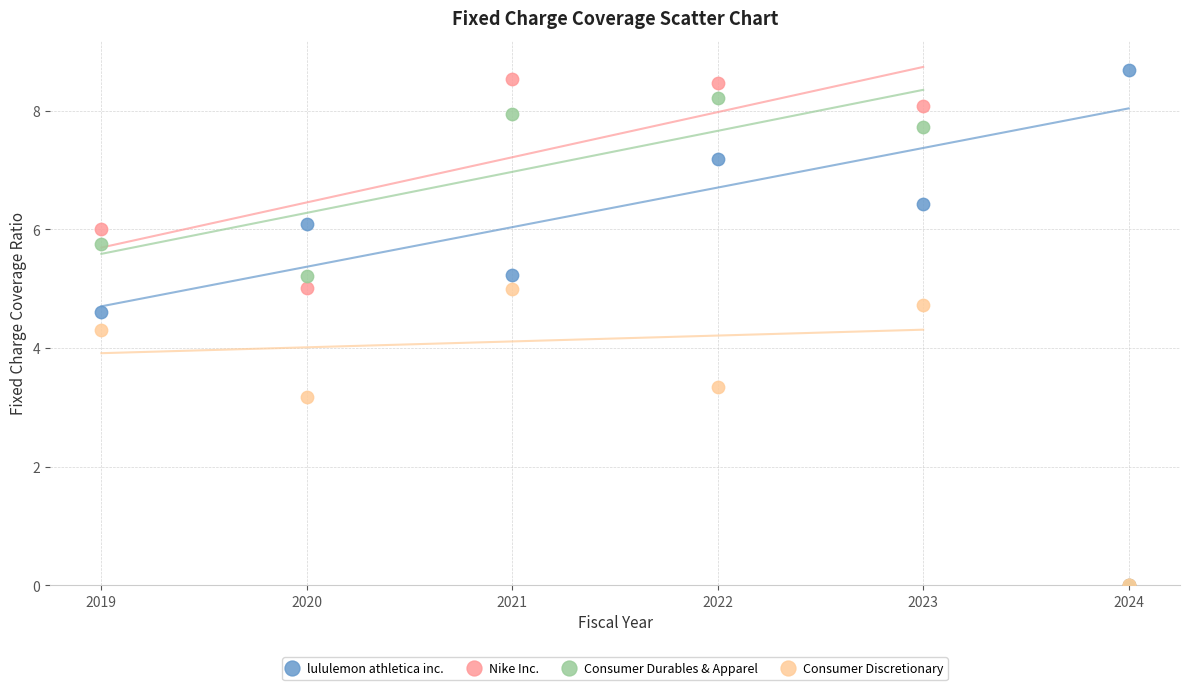

Which series reaches the maximum Y coordinate?

lululemon athletica inc.